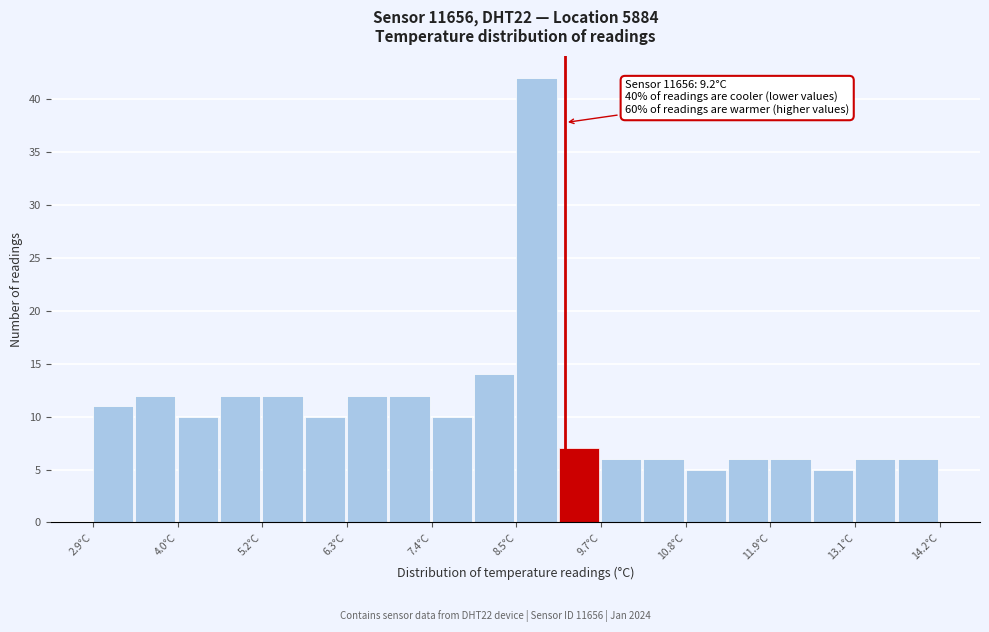

Around what value on the x-axis is the tallest bar? Give the approximate position of its centre, as read against the axis.

8.8